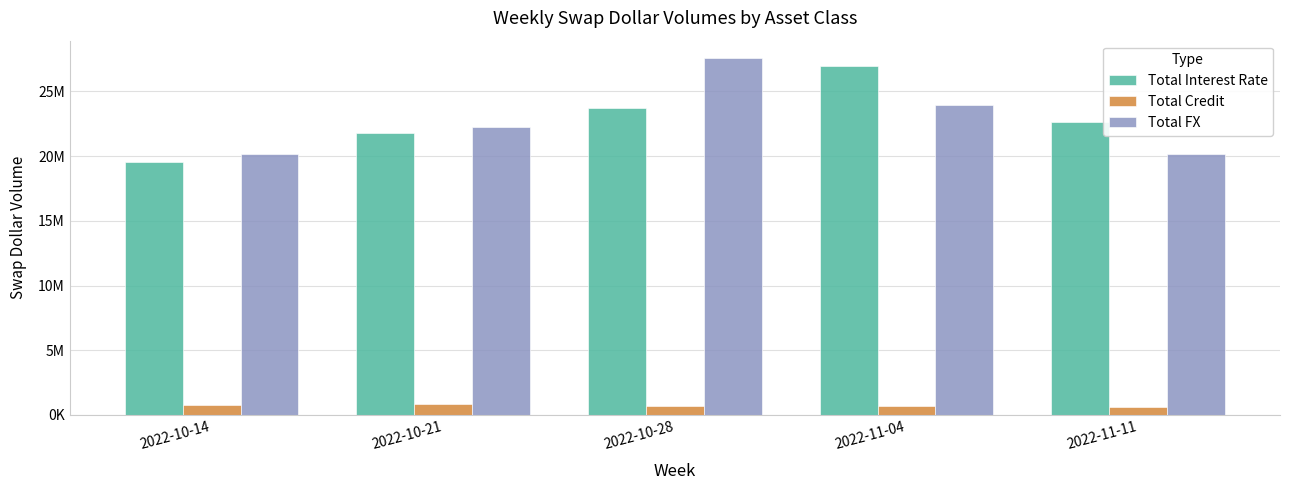

What is the sum of all Total Credit values?

3502983